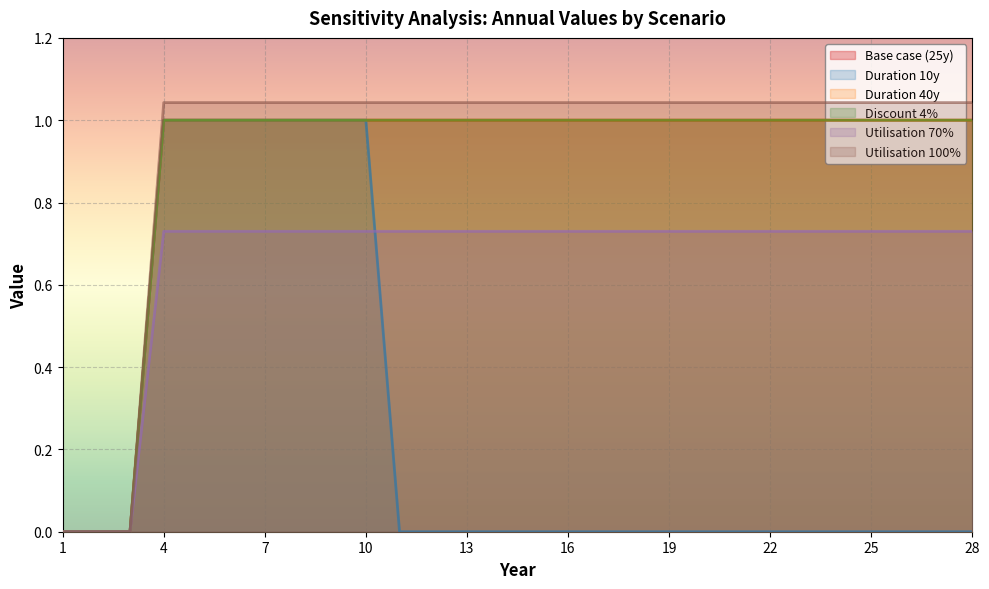

True or false: Utilisation 100% and Discount 4% intersect in this chart.

False